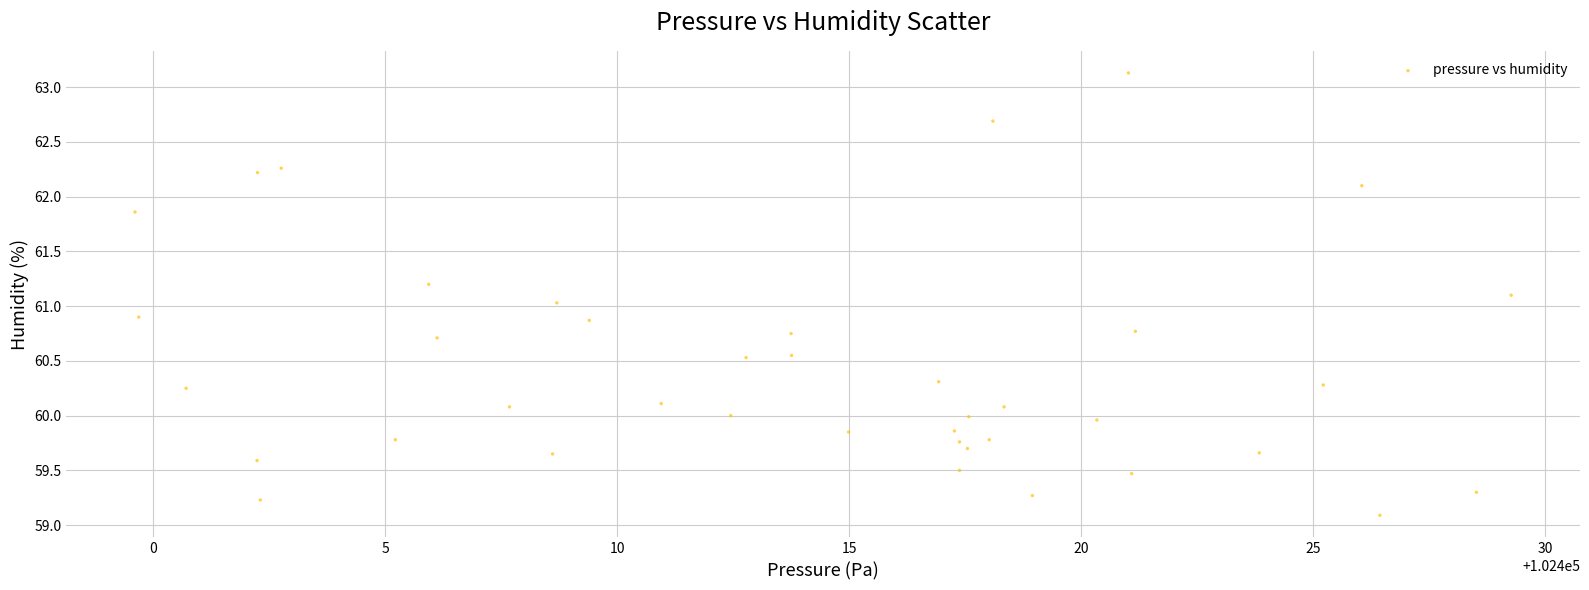

What is the range of Y values (max minus min)?

4.0